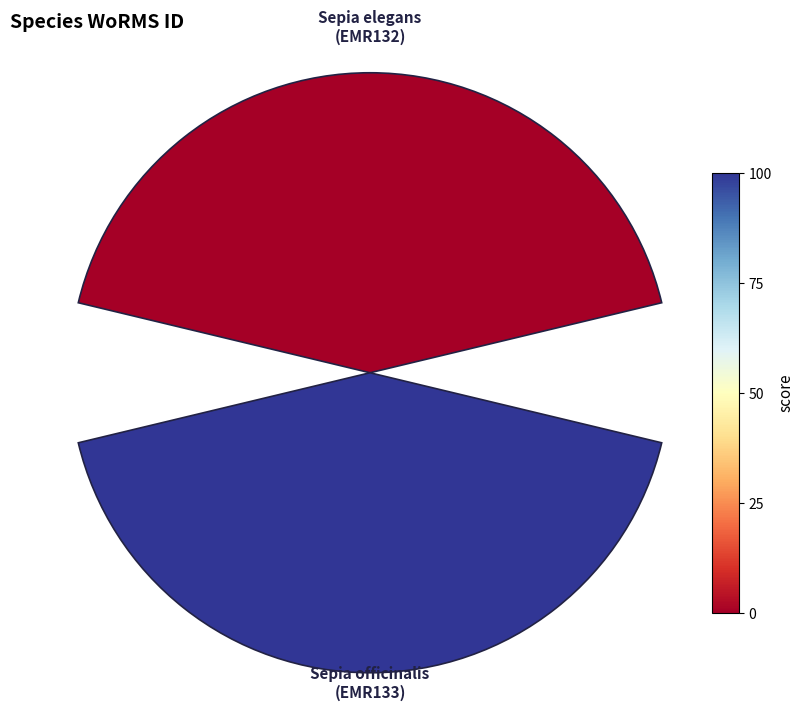

What is the total percentage of 0.2 and 0.0?

100.0%